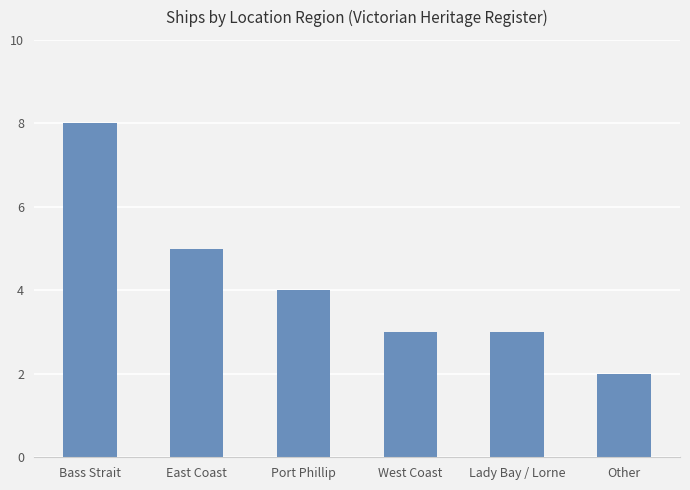

What is the smallest value displayed?

2